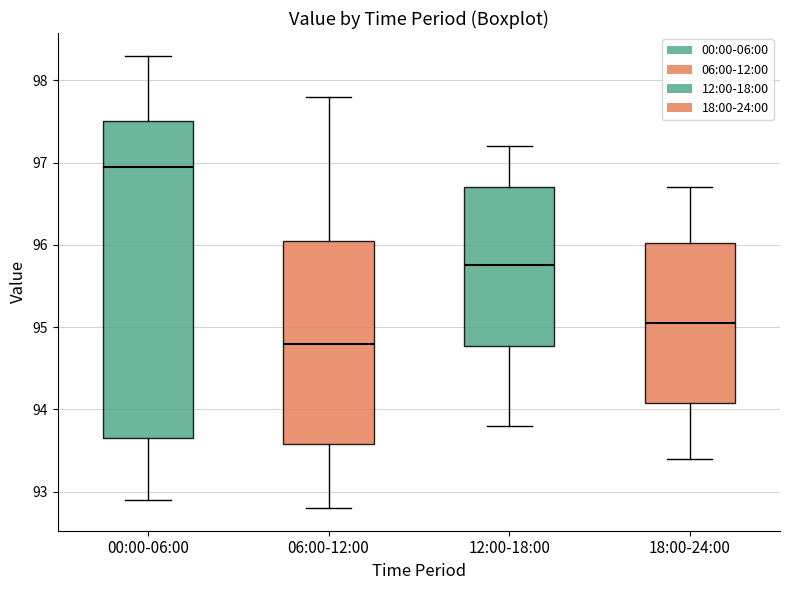

Reading left to right, read every box against the y-axis: the position of its median line, the range the box covers, and the ends of its whiskers. The values are not printed on the chart, so give them approximately, as read against the axis.

00:00-06:00: median 97.0, box 93.7 to 97.5, whiskers 92.9 to 98.3
06:00-12:00: median 94.8, box 93.6 to 96.1, whiskers 92.8 to 97.8
12:00-18:00: median 95.8, box 94.8 to 96.7, whiskers 93.8 to 97.2
18:00-24:00: median 95.1, box 94.1 to 96.0, whiskers 93.4 to 96.7